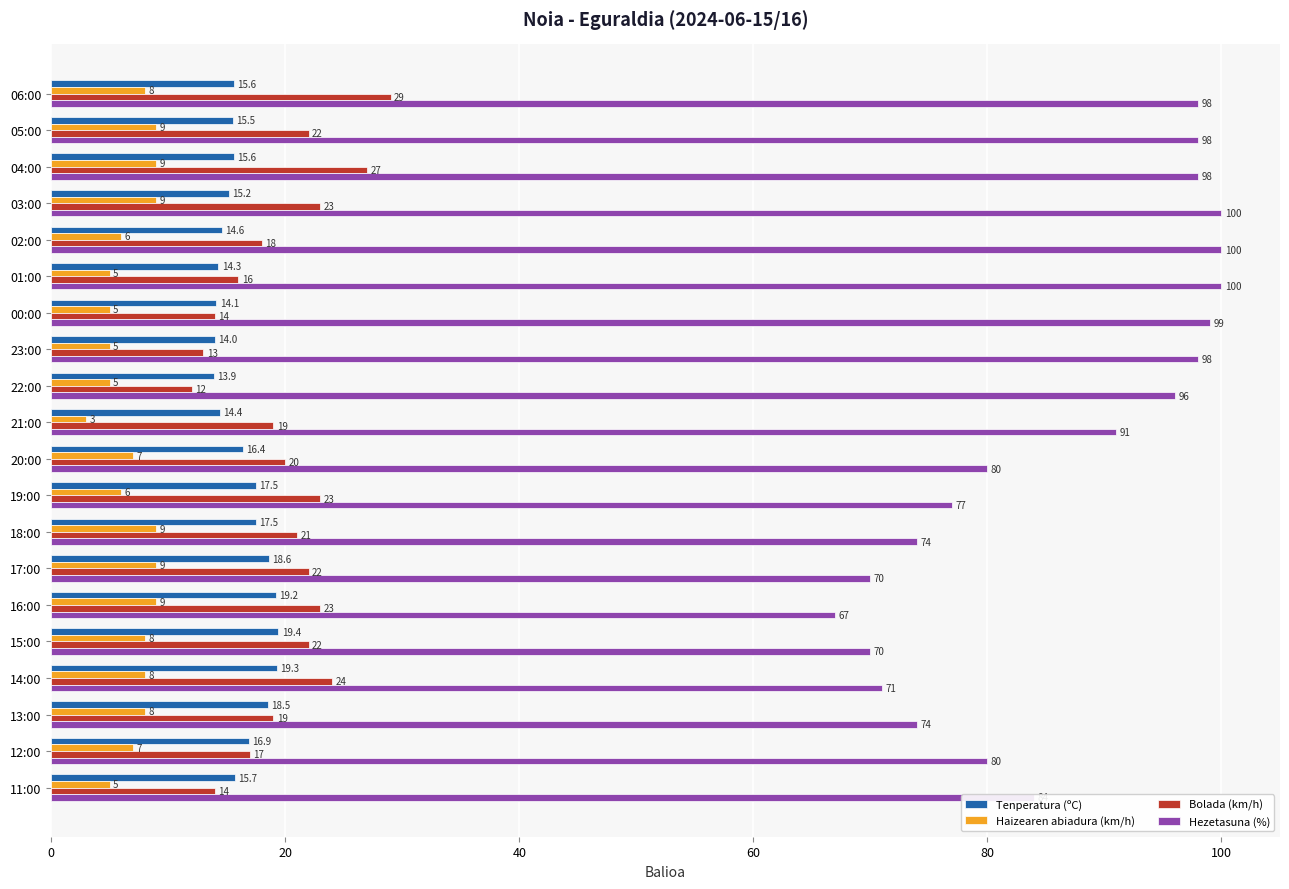

List the series in order of their peak value, highest first.

Hezetasuna (%), Bolada (km/h), Tenperatura (ºC), Haizearen abiadura (km/h)